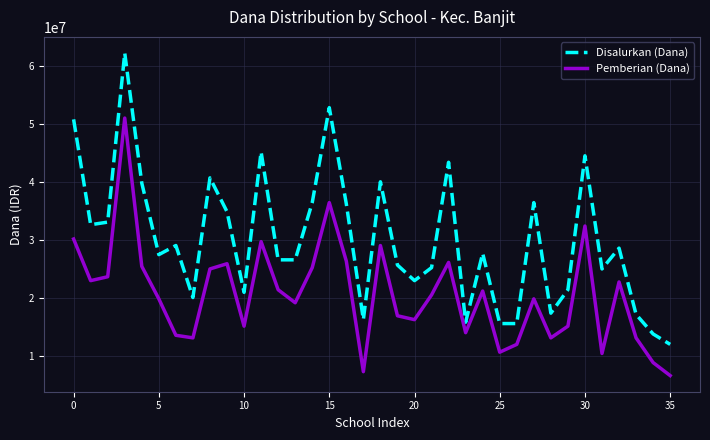

Rank the series by their maximum value, from lowest to highest.

Pemberian (Dana), Disalurkan (Dana)